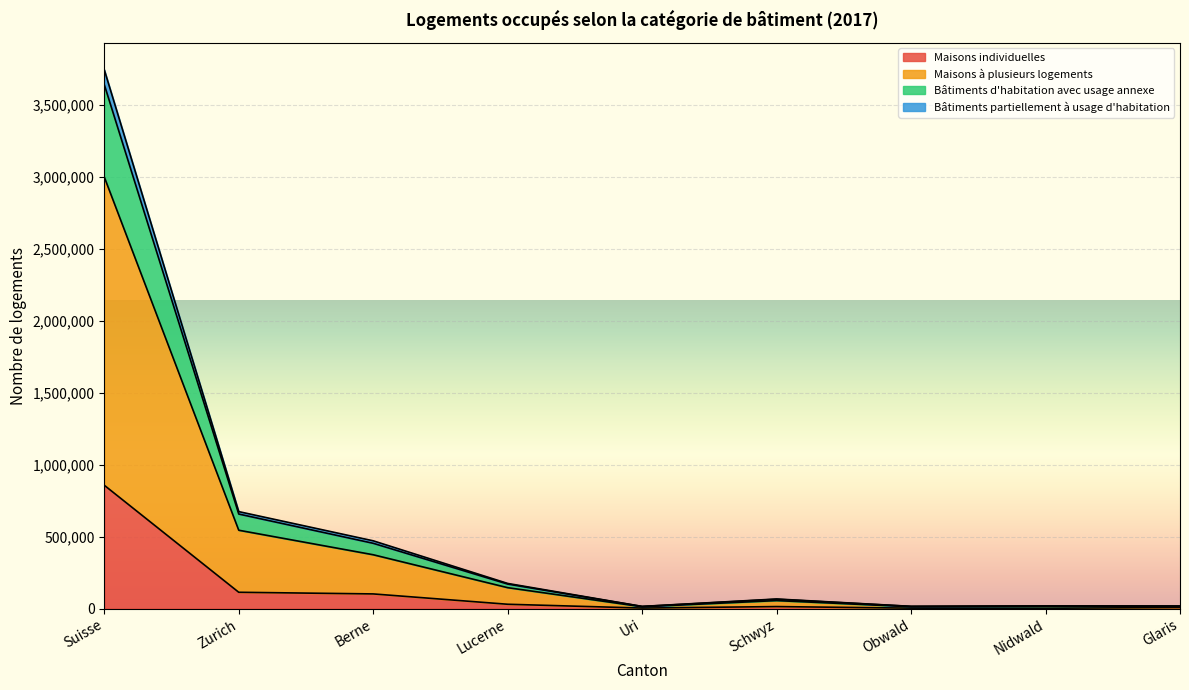

True or false: Maisons individuelles has more than 2 points higher than both neighbors.

False